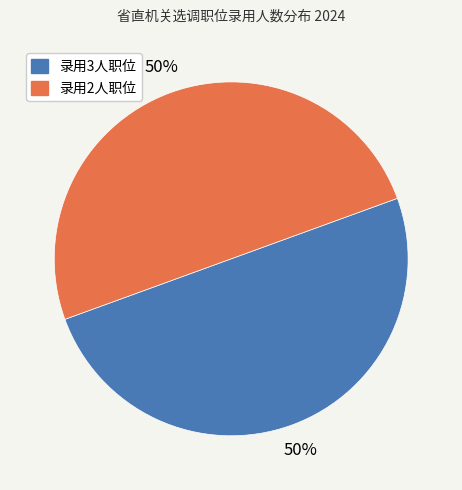

Is it true that 录用2人职位 is 50% of the pie?

True